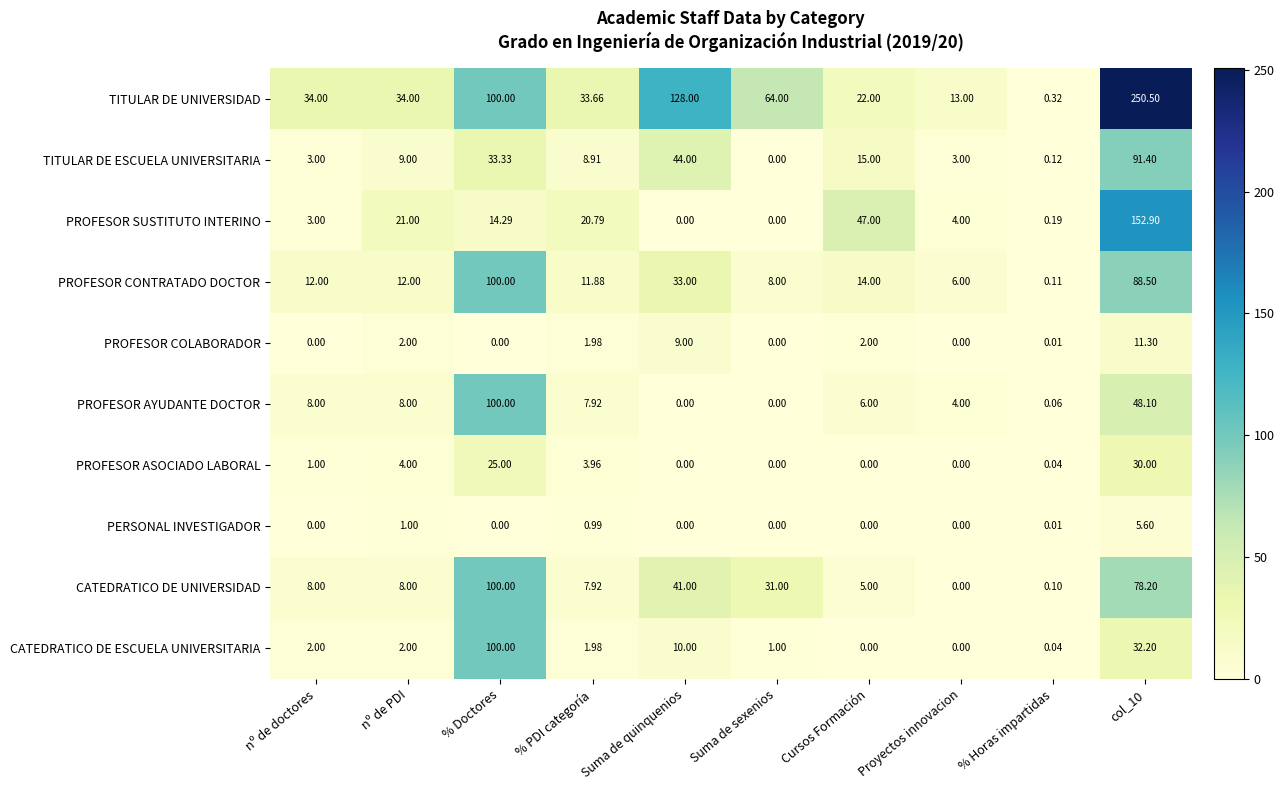

Which series has the widest spread of values?

TITULAR DE UNIVERSIDAD